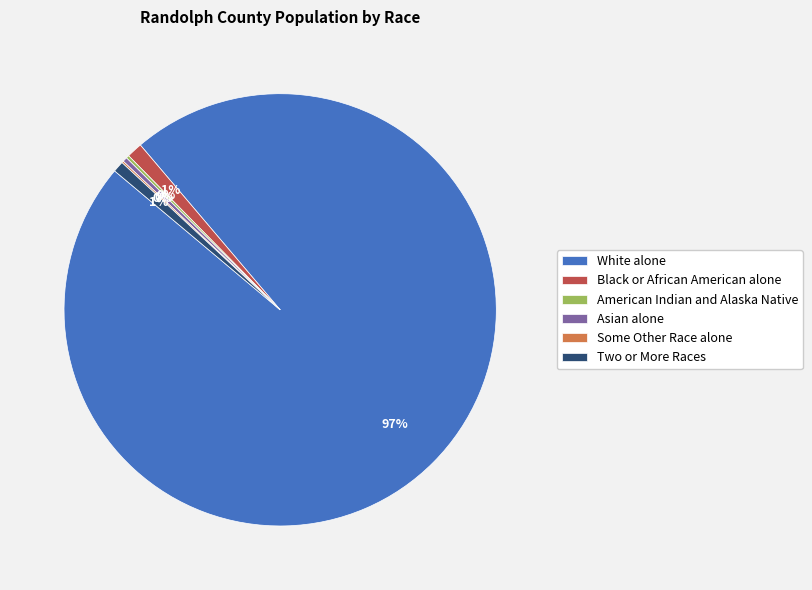

Which category has the biggest portion of the pie?

White alone